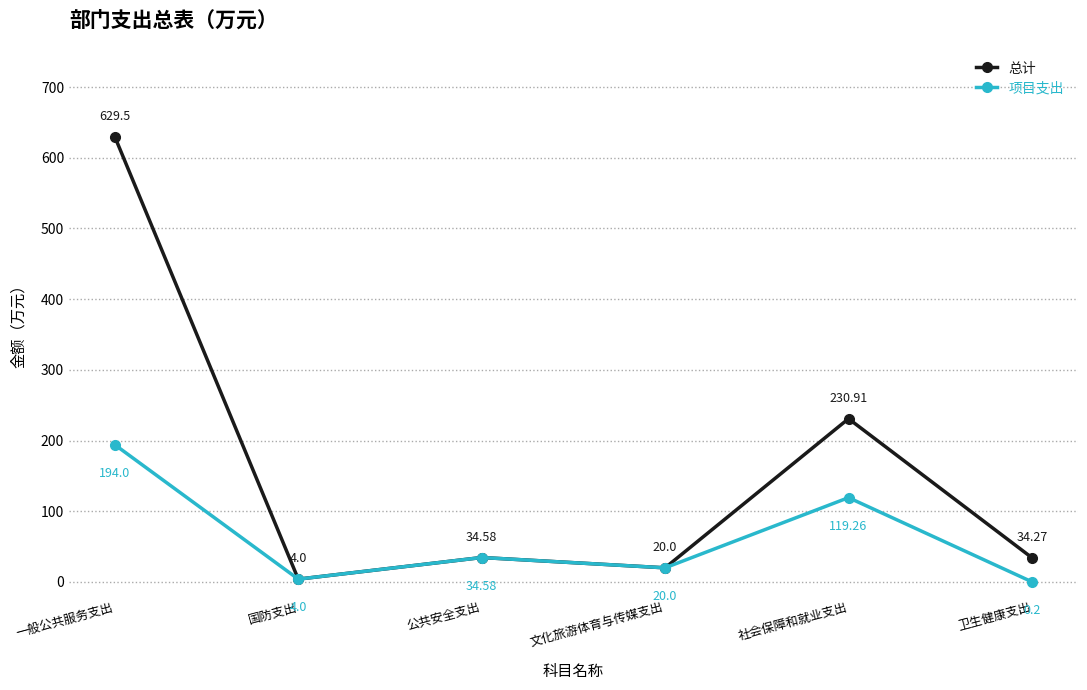

How many lines are shown in the chart?

2